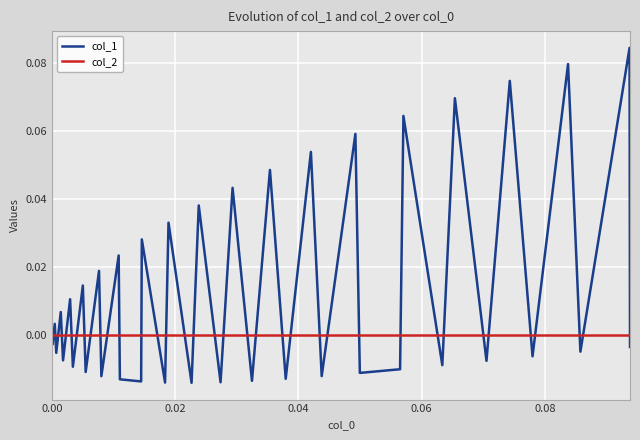

Which series has the largest total across all categories?

col_1